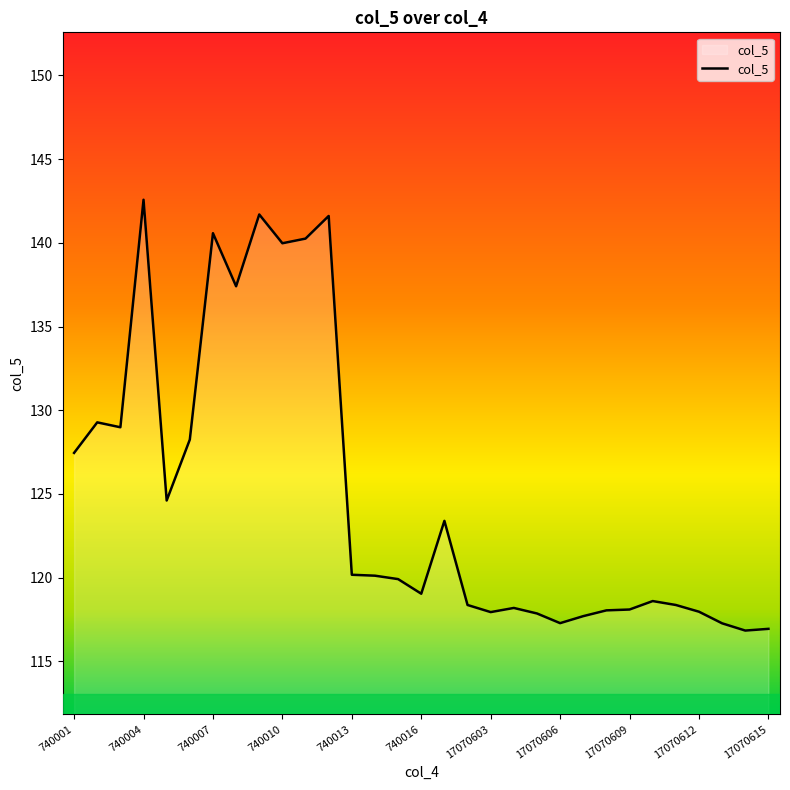

What is the smallest value displayed?

116.8